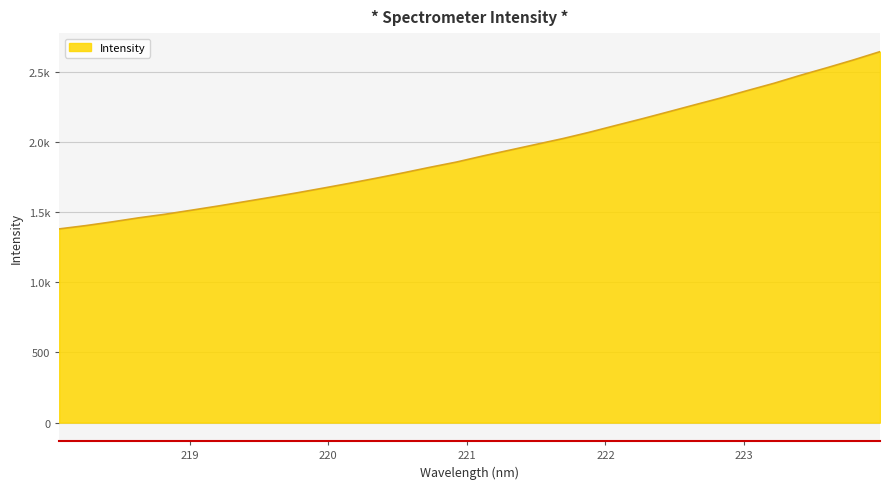

What is the difference between the maximum and second lowest values?

1239.2